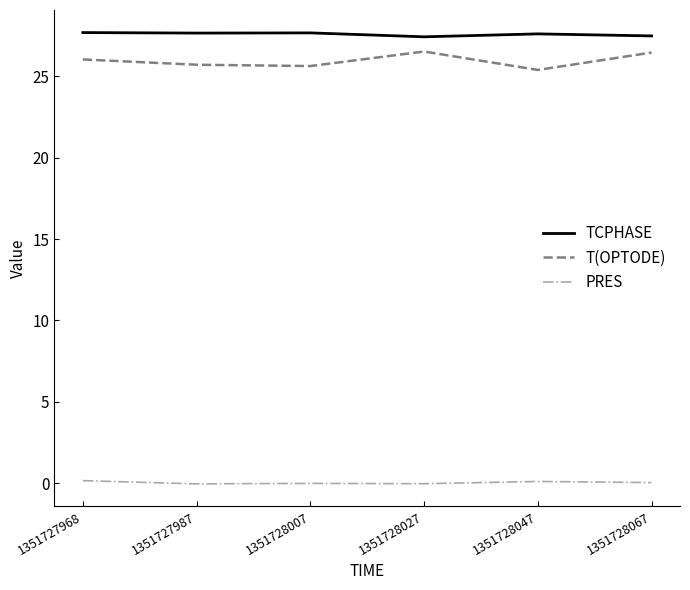

Does the chart have visible grid lines?

No